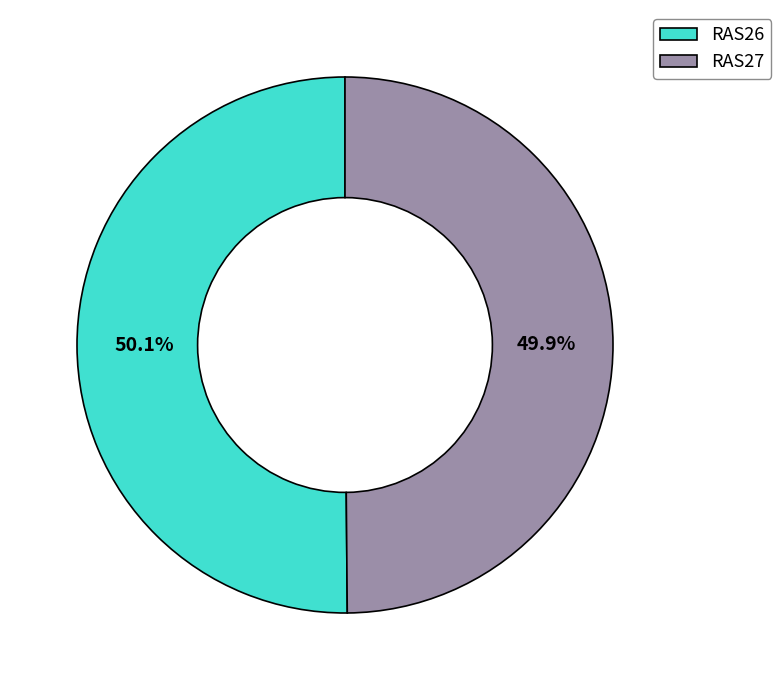

The RAS26 slice represents 50% of the pie. True or false?

True